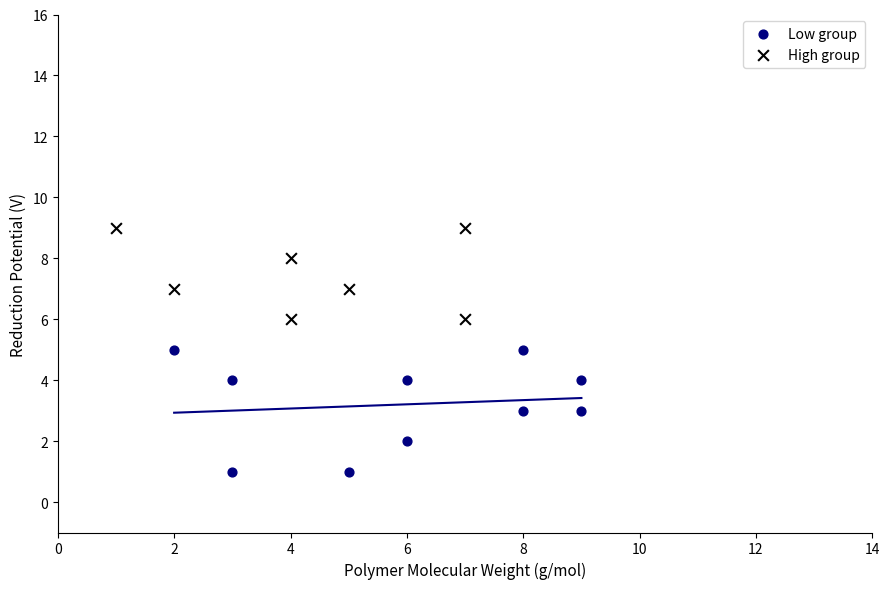

Which series contains the highest Y value?

High group